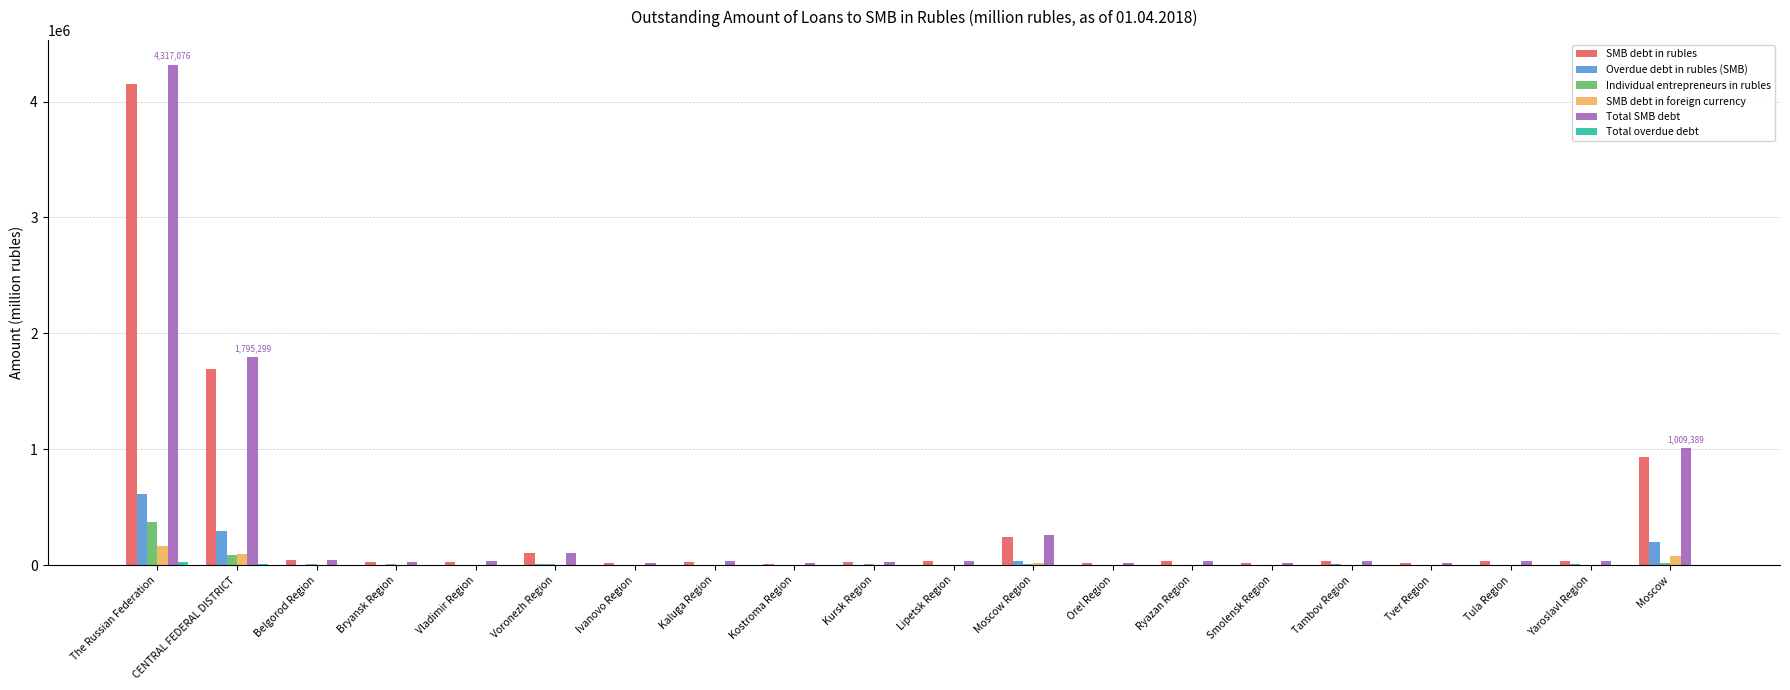

The Overdue debt in rubles (SMB) series shows 2384 at Tver Region. True or false?

True